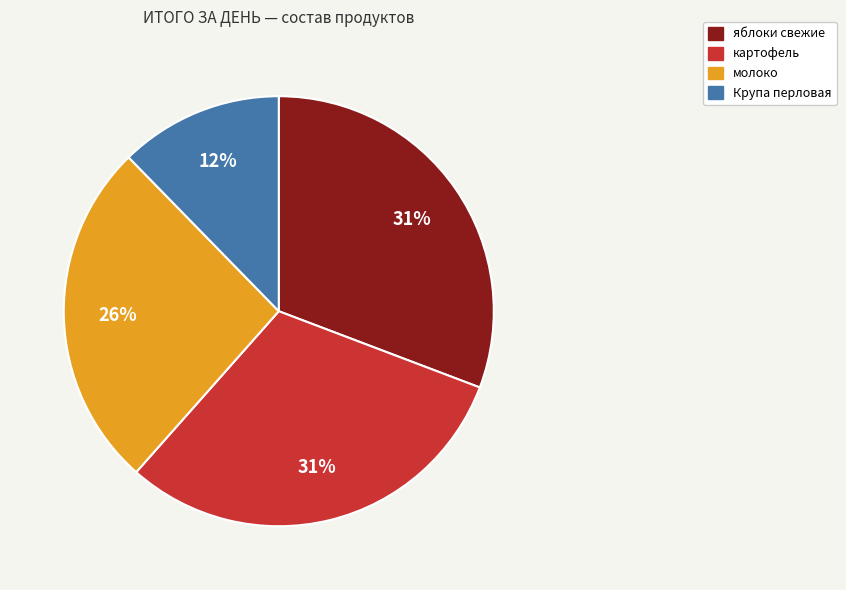

Which category has the smallest portion of the pie?

Крупа перловая